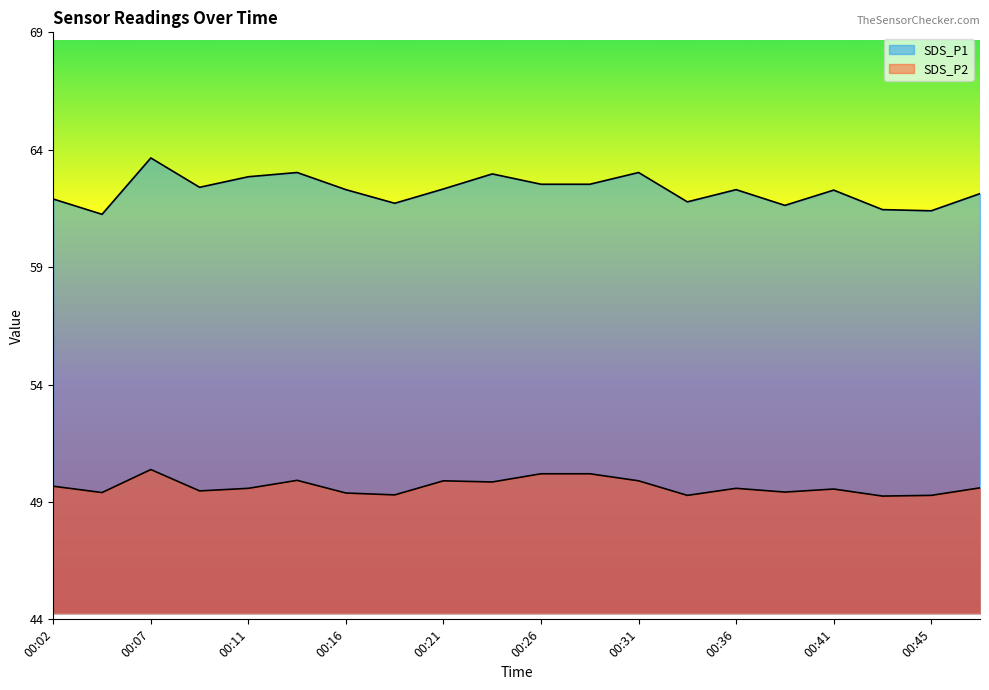

Count the number of data series in this chart.

2